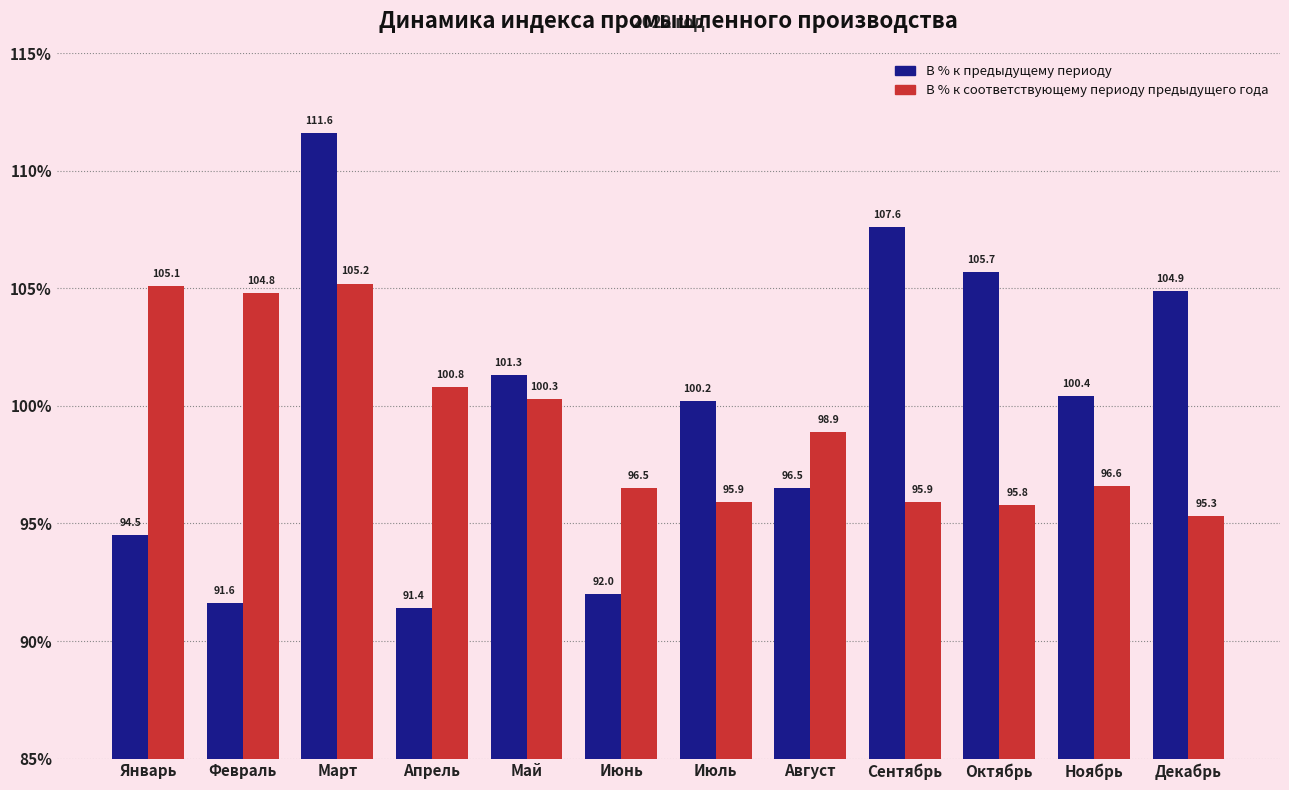

At which label is В % к предыдущему периоду closest to 101?

Май